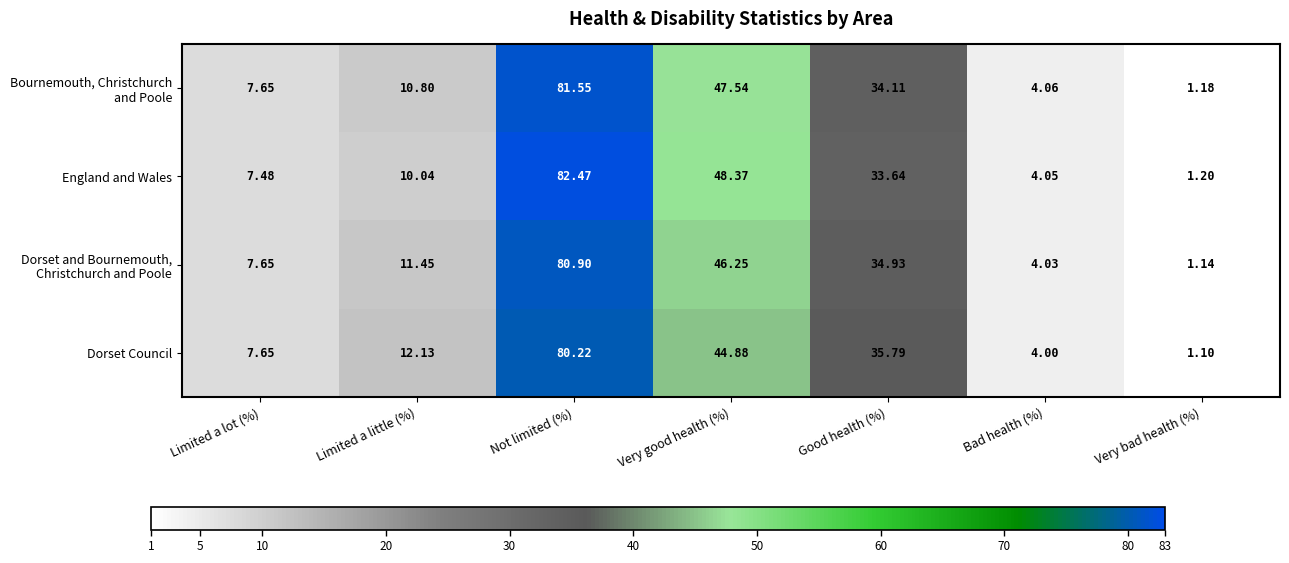

How many distinct data groups are displayed?

4